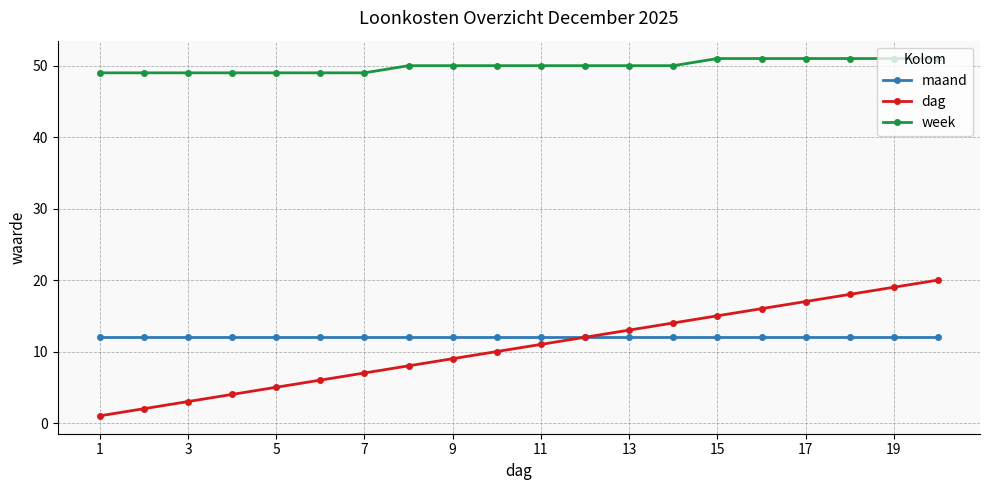

Which series has the largest total across all categories?

week